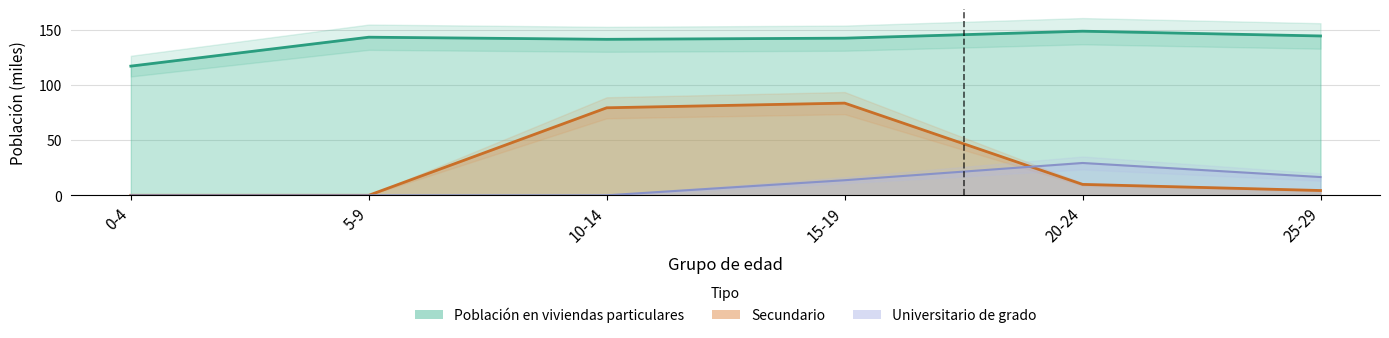

What is the difference between the highest and lowest values at 10-14?

141.4